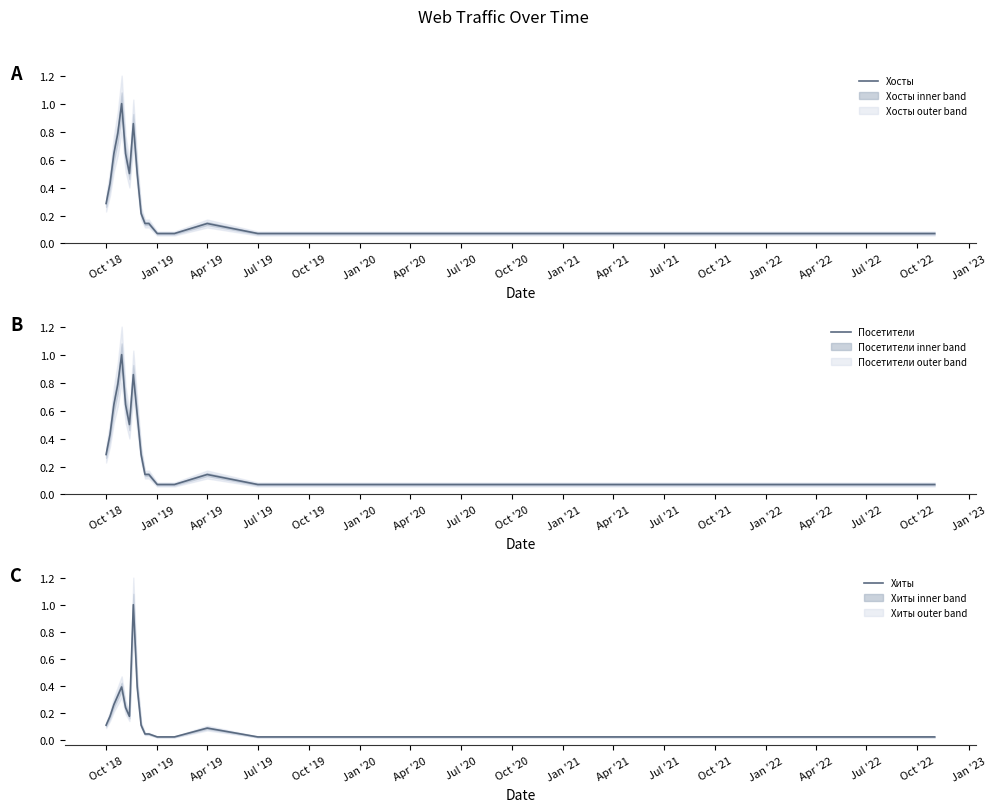

Read the Хиты value at Oct '18.

0.1